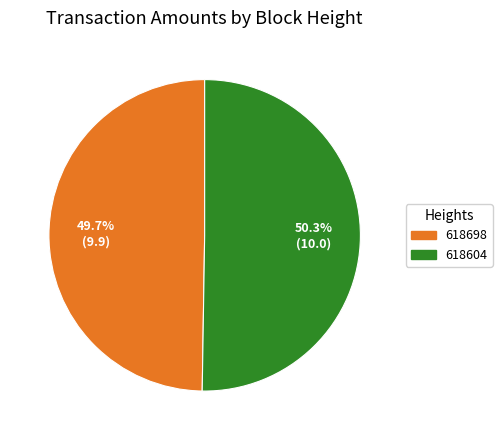

Between 618604 and 618698, which is larger?

618604